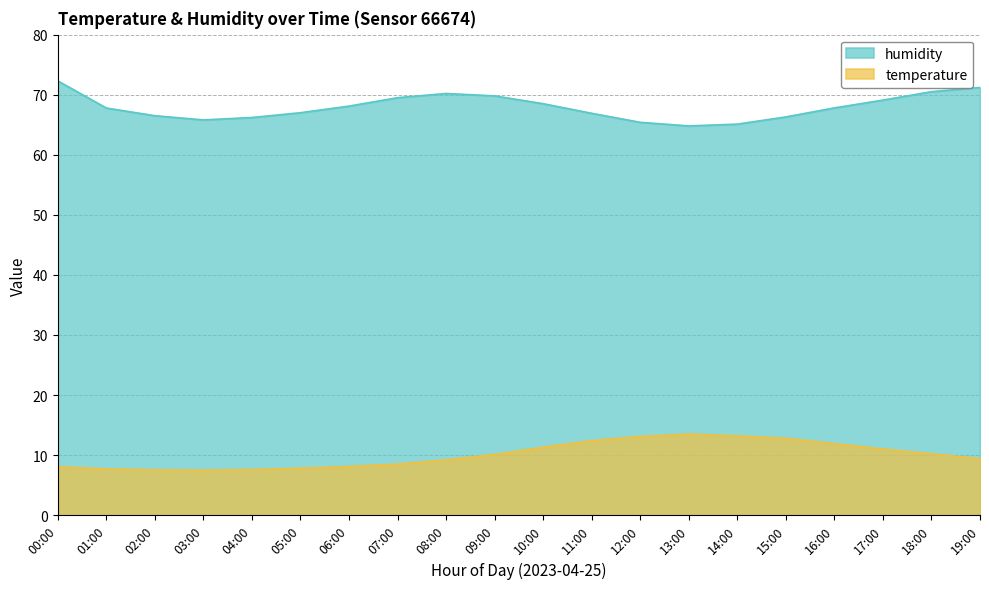

Where is humidity nearest to the value 68?

06:00